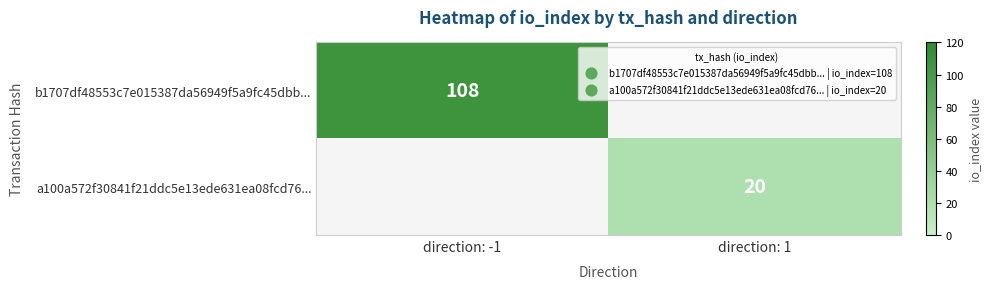

Is it true that a100a572f30841f21ddc5e13ede631ea08fcd76... equals 13 at direction: 1?

False